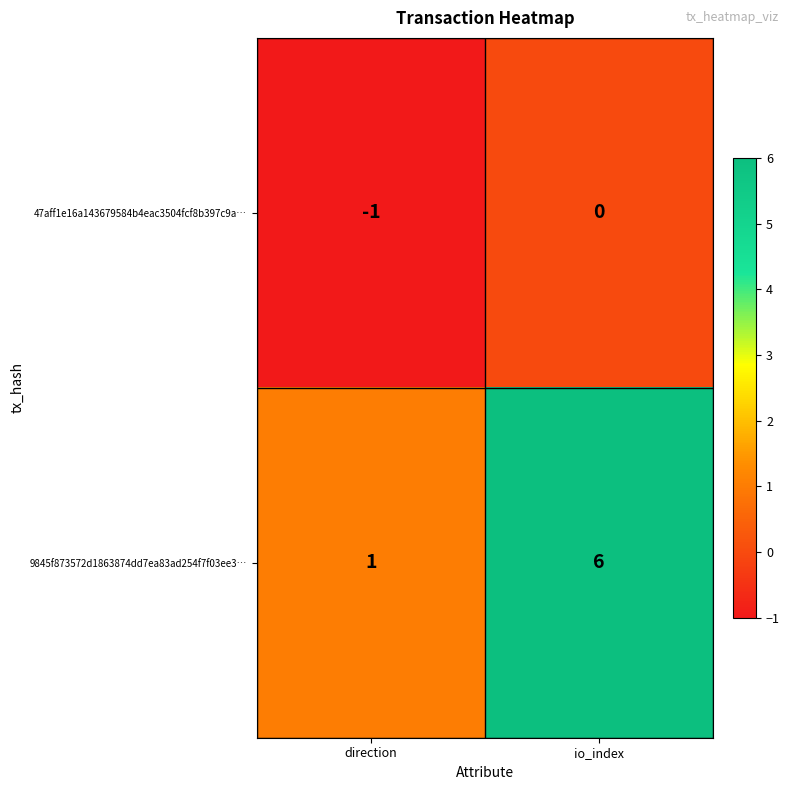

Reading left to right, list all the values displayed in this chart.

47aff1e16a143679584b4eac3504fcf8b397c9a…: -1	0
9845f873572d1863874dd7ea83ad254f7f03ee3…: 1	6